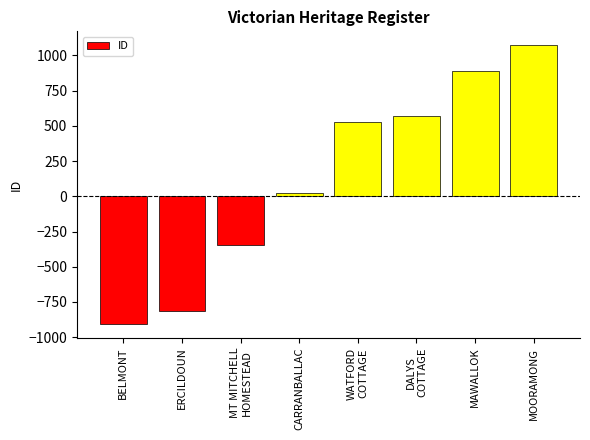

Reading left to right, extract all data points from this chart.

BELMONT=-905	ERCILDOUN=-816	MT MITCHELL
HOMESTEAD=-348	CARRANBALLAC=23	WATFORD
COTTAGE=525	DALYS
COTTAGE=572	MAWALLOK=888	MOORAMONG=1071